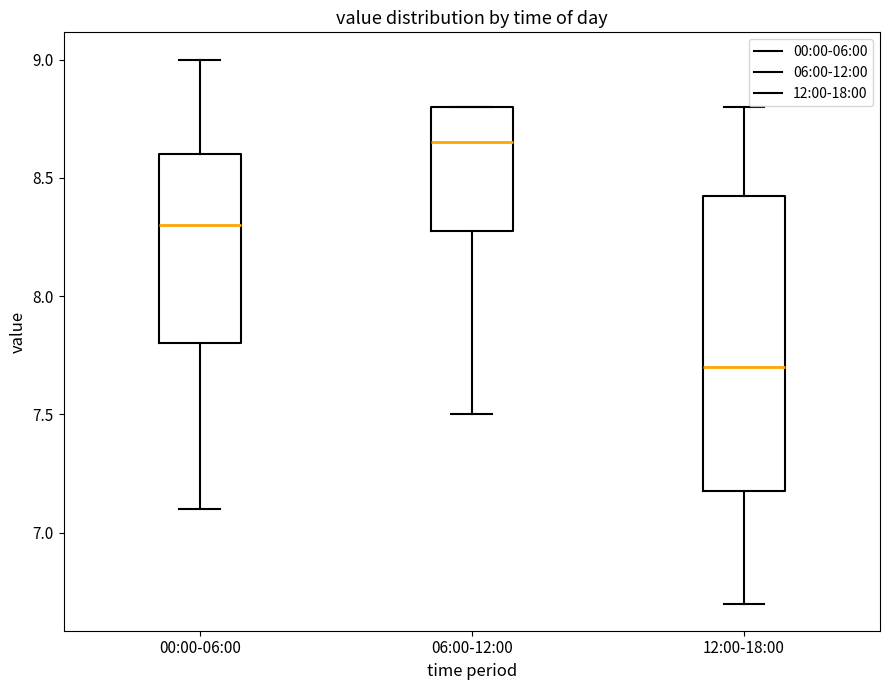

Which box is the tallest, from its lower edge to its upper edge?

12:00-18:00